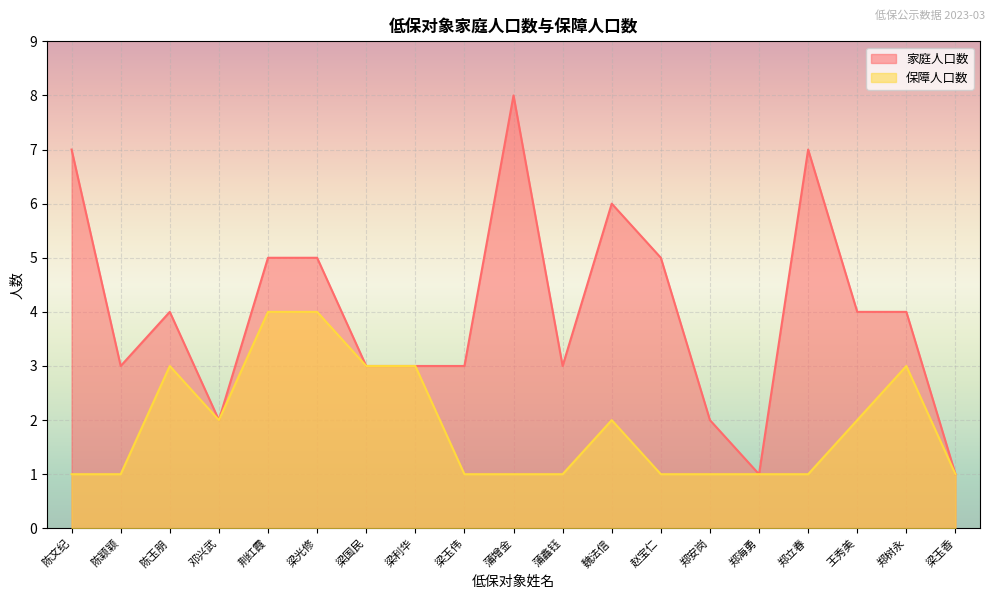

What position from the left is 魏法信?

12